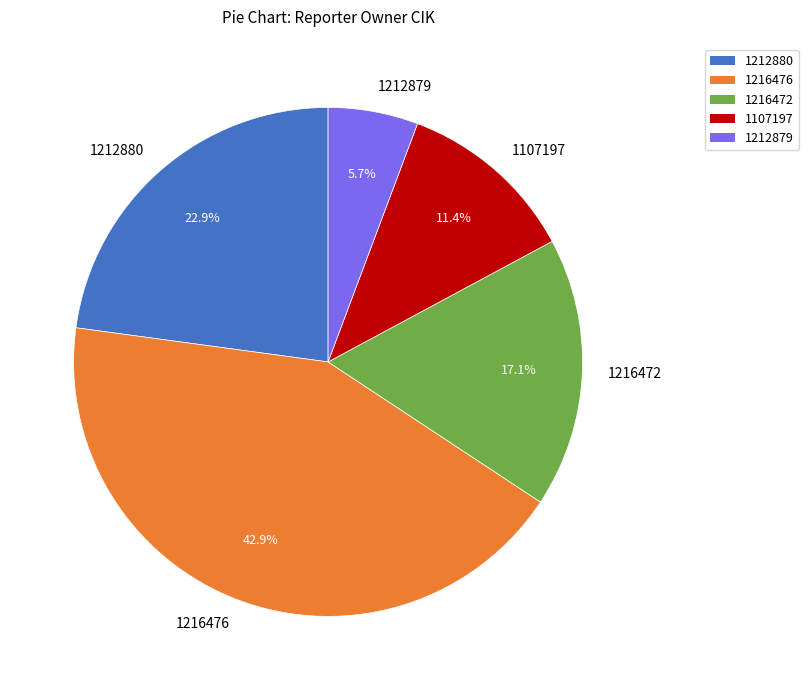

How much of the chart is everything except 1216472?

82.9%